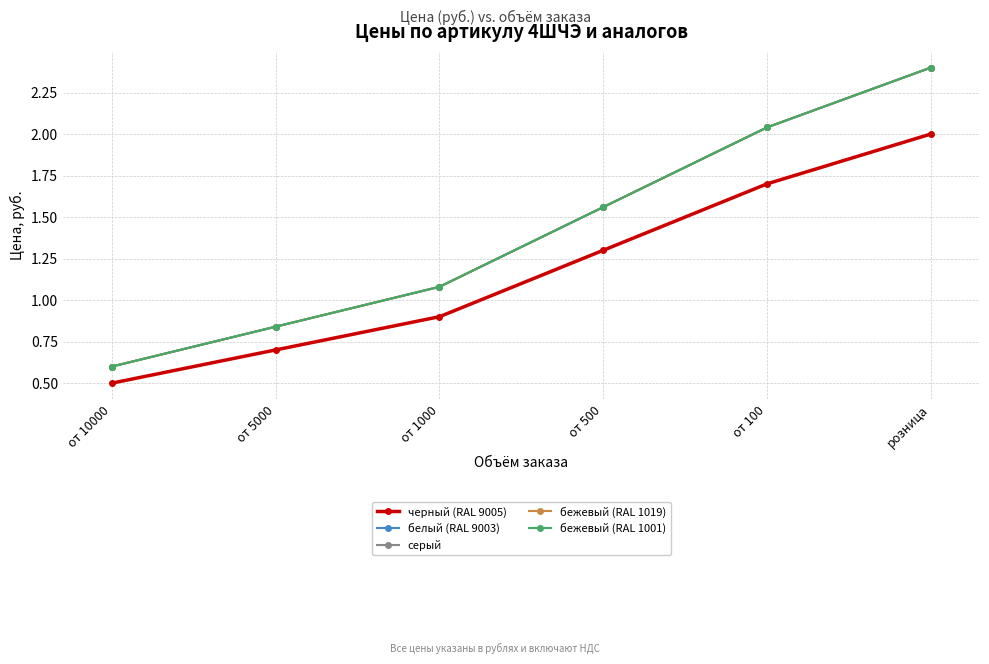

What is the difference between the maximum and minimum values in the серый series?

1.8